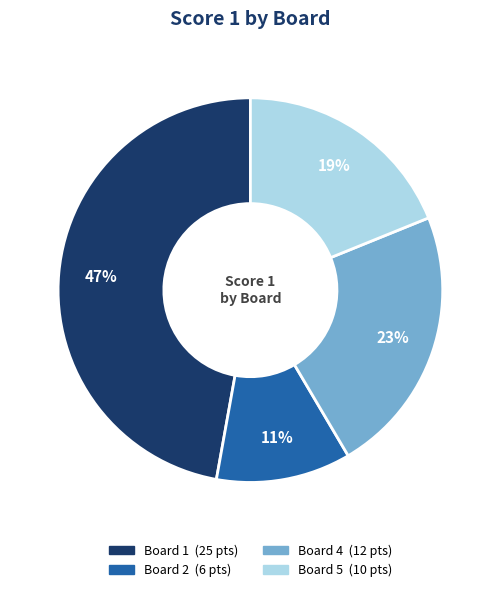

Does any single category account for the majority?

No